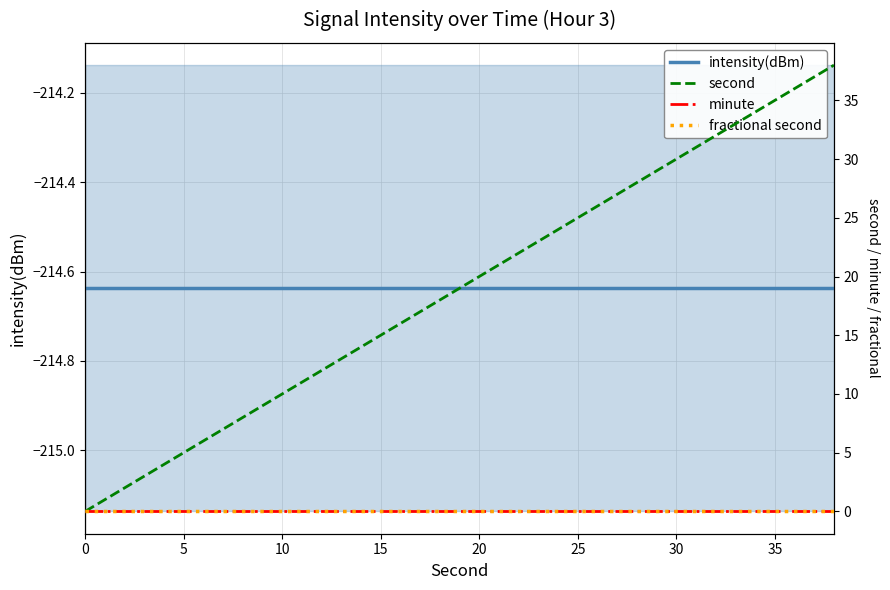

What is the value of the second point at the 2nd from the left?

2.0